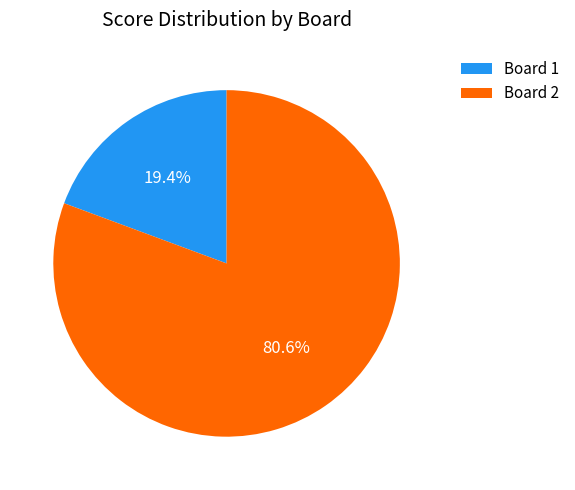

To the nearest percent, what percentage of the pie is Board 1?

19%